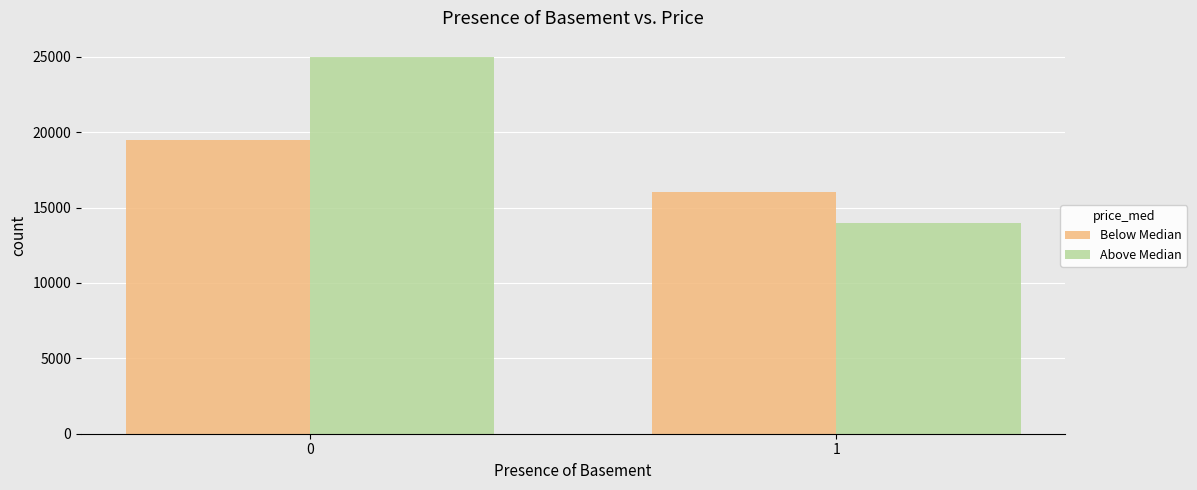

What is the value of the Below Median bar at the 1st from the left?

19500